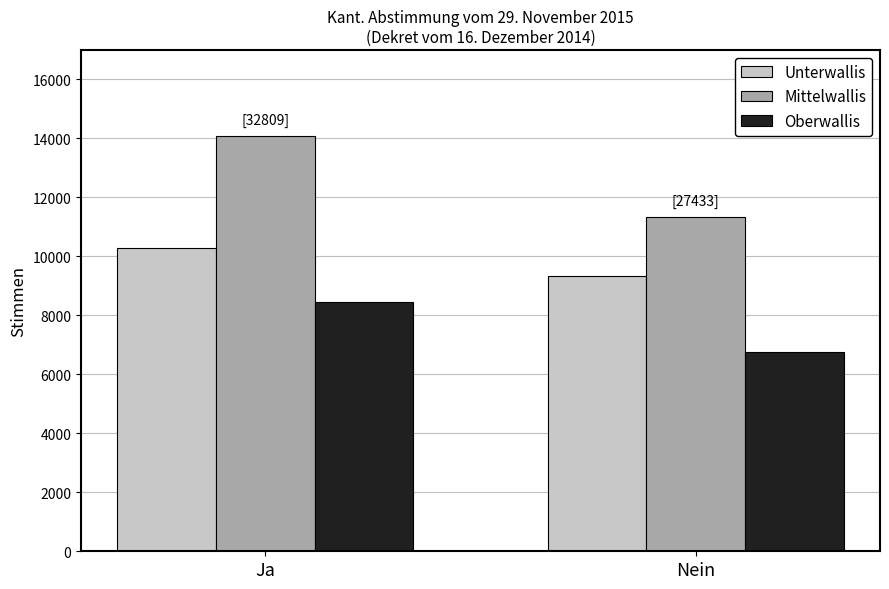

Read the Oberwallis value at Ja.

8440